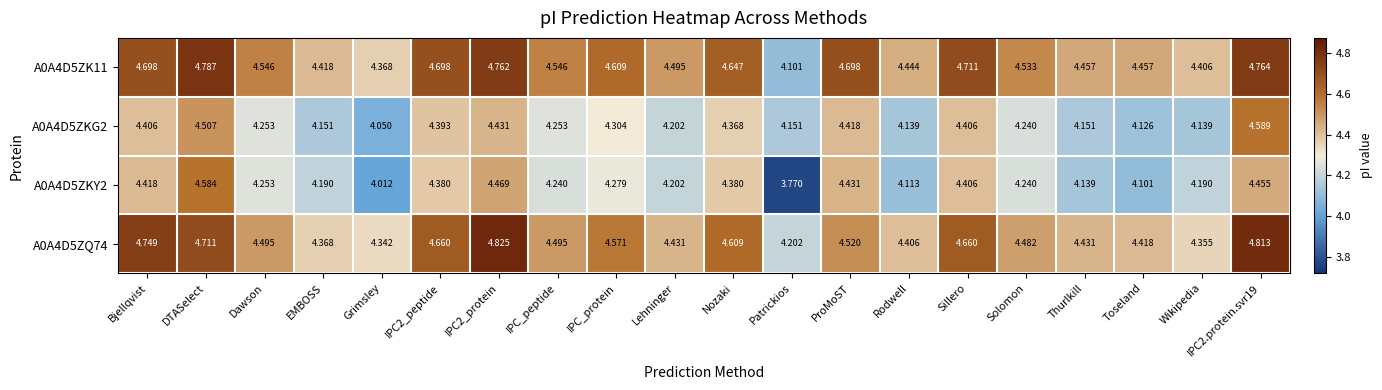

Which category has the lowest value in the A0A4D5ZKG2 series?

Grimsley